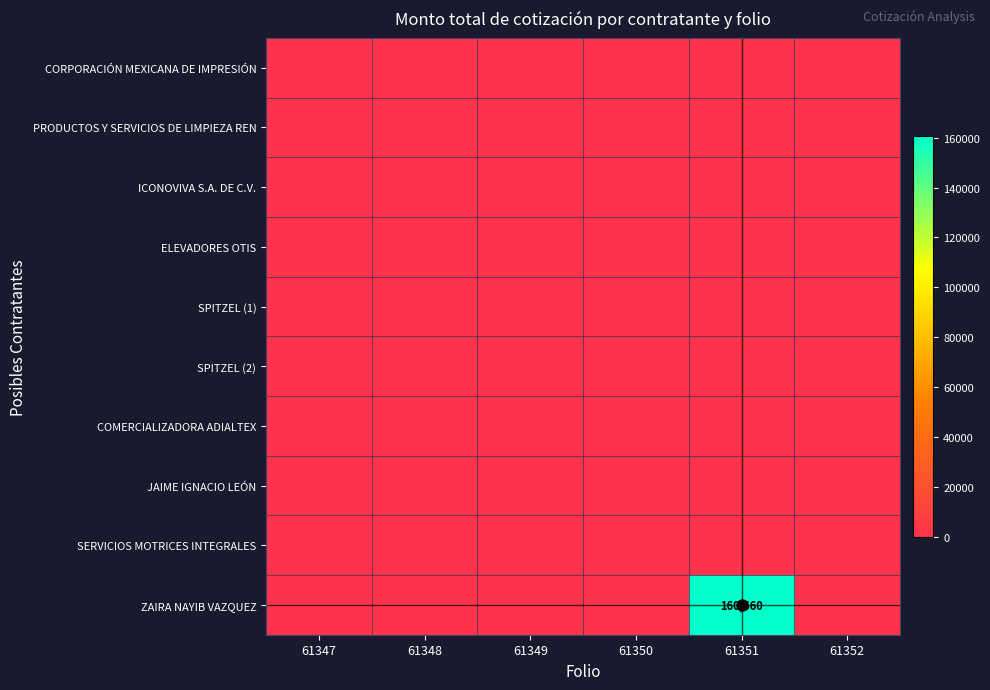

Reading right to left, list all the values displayed in this chart.

CORPORACIÓN MEXICANA DE IMPRESIÓN: 0	0	0	0	0	0
PRODUCTOS Y SERVICIOS DE LIMPIEZA REN: 0	0	0	0	0	0
ICONOVIVA S.A. DE C.V.: 0	0	0	0	0	0
ELEVADORES OTIS: 0	0	0	0	0	0
SPITZEL (1): 0	0	0	0	0	0
SPITZEL (2): 0	0	0	0	0	0
COMERCIALIZADORA ADIALTEX: 0	0	0	0	0	0
JAIME IGNACIO LEÓN: 0	0	0	0	0	0
SERVICIOS MOTRICES INTEGRALES: 0	0	0	0	0	0
ZAIRA NAYIB VAZQUEZ: 0	160660	0	0	0	0